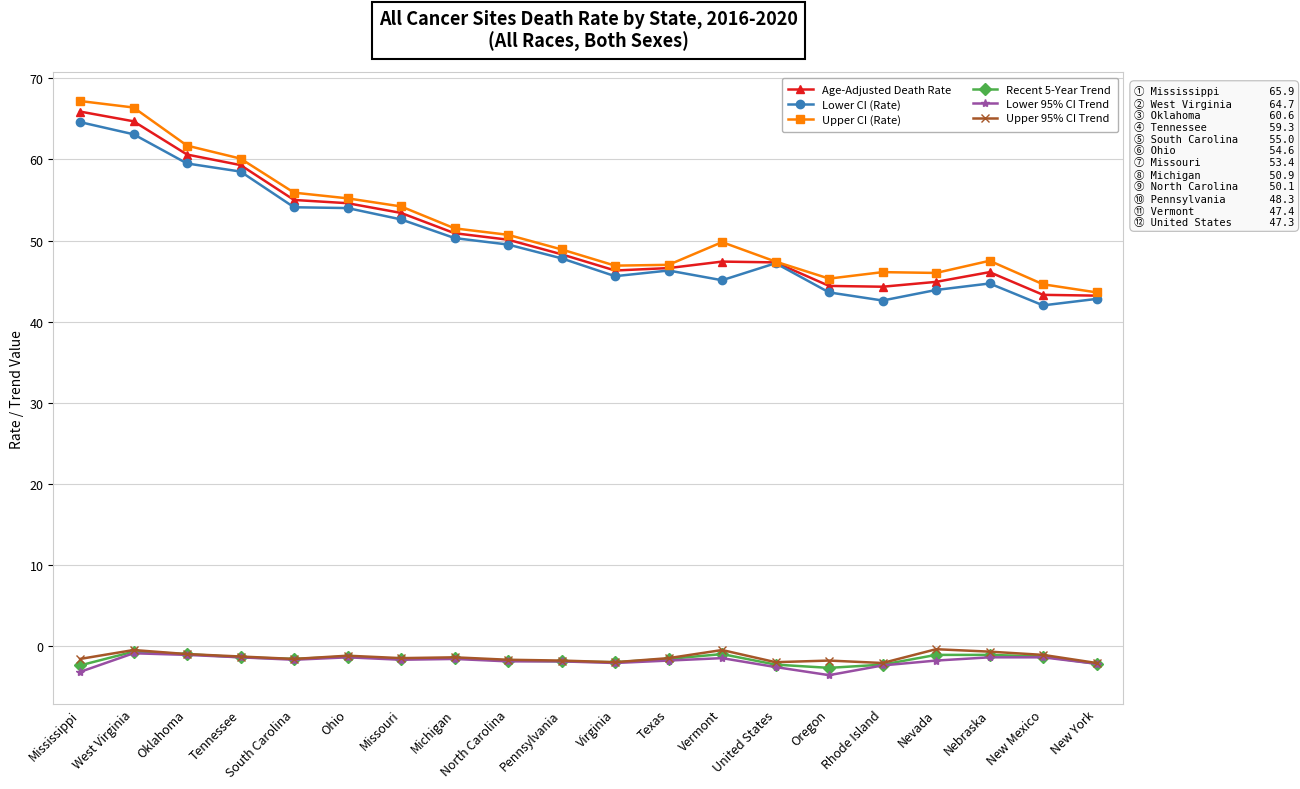

What are all the series names shown in the legend?

Age-Adjusted Death Rate, Lower CI (Rate), Upper CI (Rate), Recent 5-Year Trend, Lower 95% CI Trend, Upper 95% CI Trend